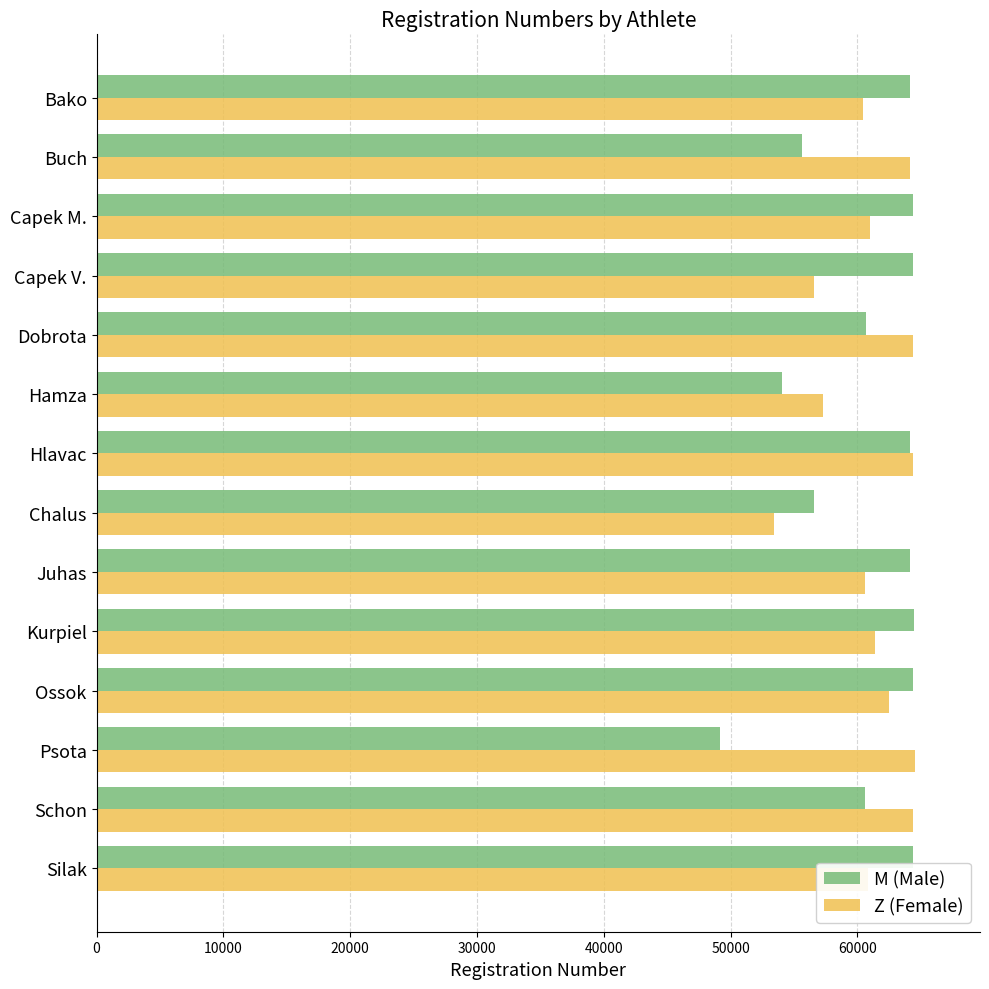

Which category has the lowest value across all series?

Psota